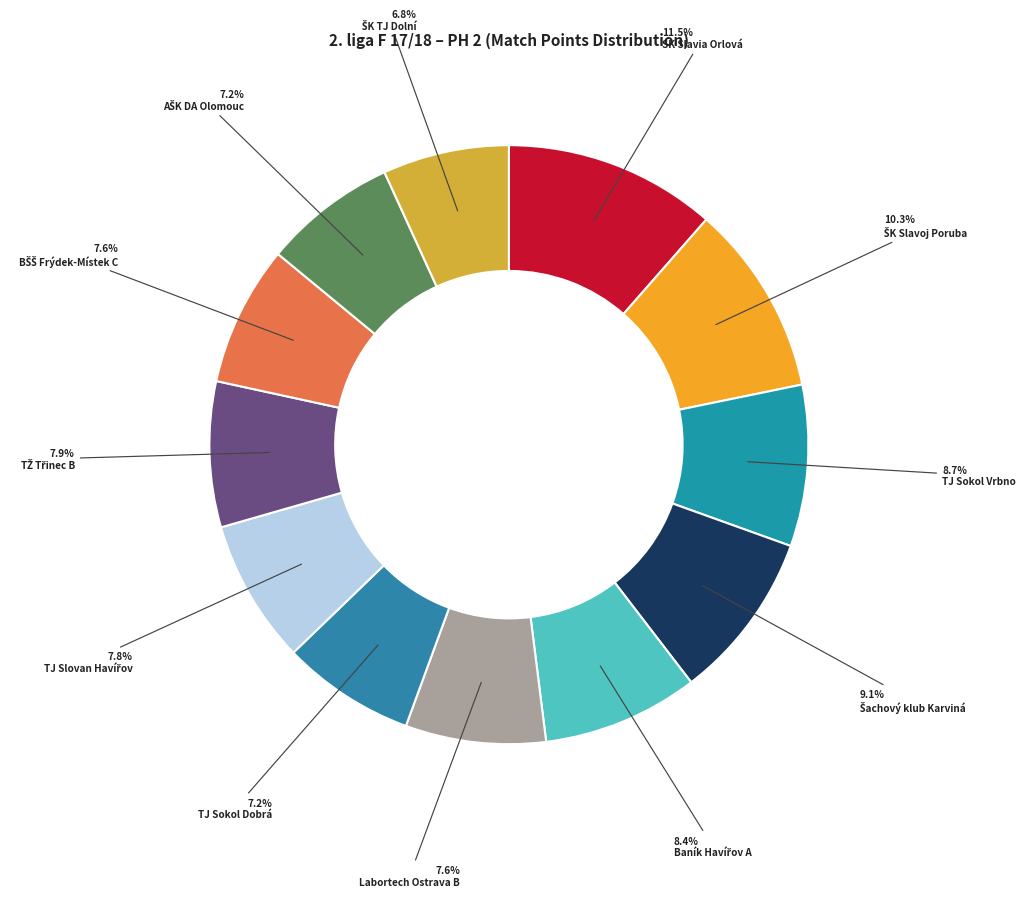

Rank the categories by value from lowest to highest.

ŠK TJ Dolní Benešov "A", TJ Sokol Dobrá "A", AŠK DA Olomouc "A", Labortech Ostrava "B", BŠŠ Frýdek-Místek "C", TJ Slovan Havířov "A", TŽ Třinec "B", Baník Havířov "A", TJ Sokol Vrbno p/P, Šachový klub Karviná, ŠK Slavoj Poruba "B", SK Slavia Orlová "A"